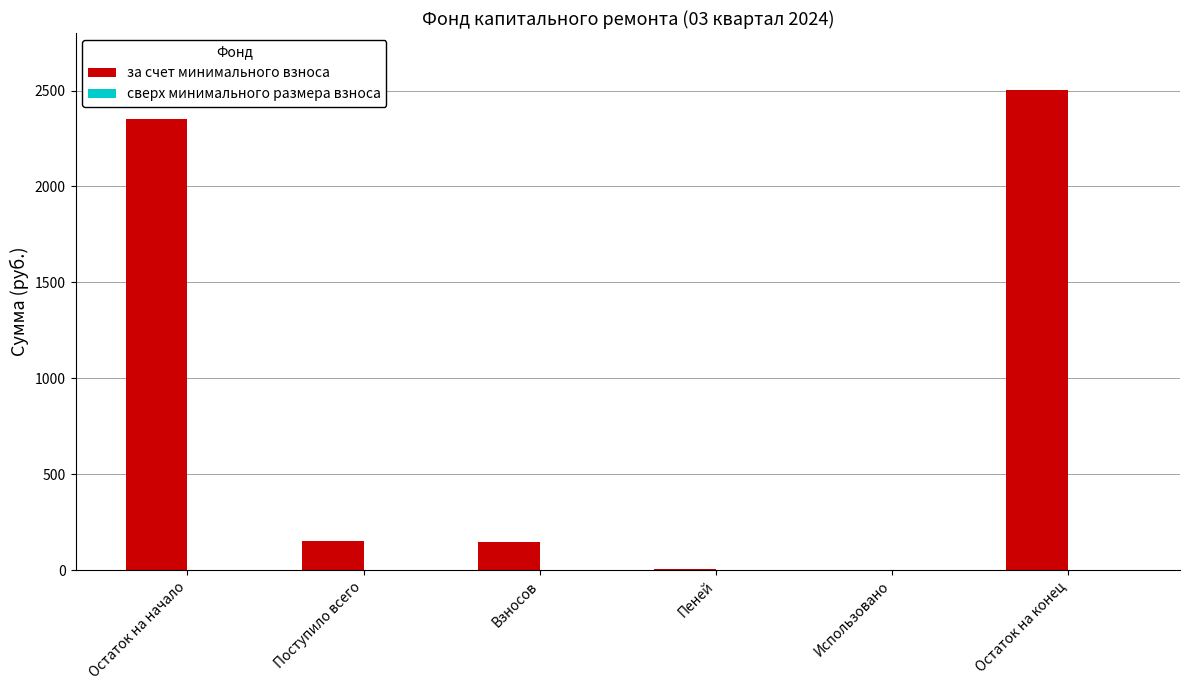

Count the number of categories in the chart.

6